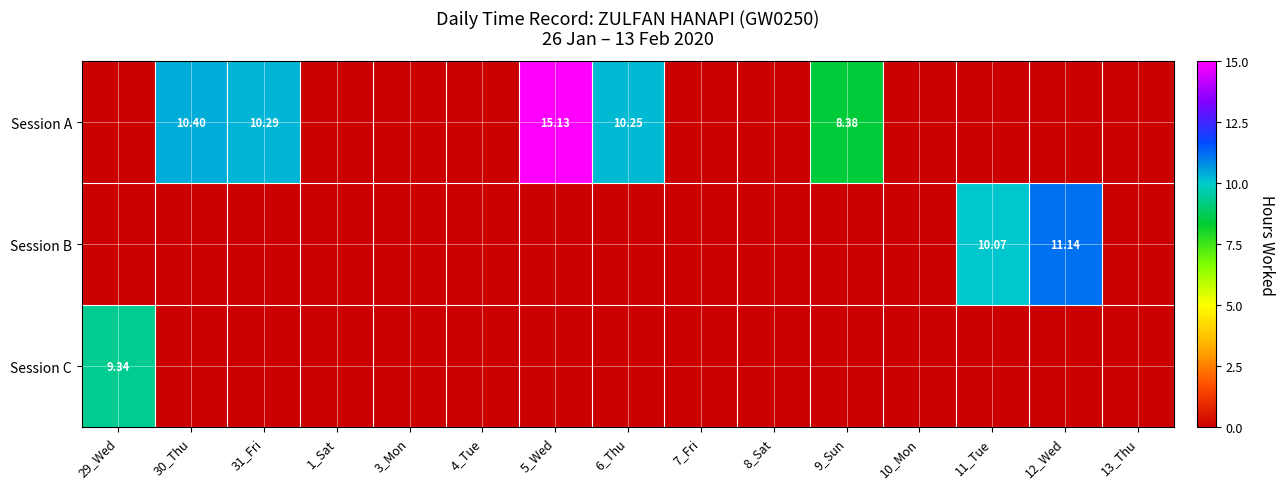

At which category does the chart reach its minimum across all series?

29_Wed